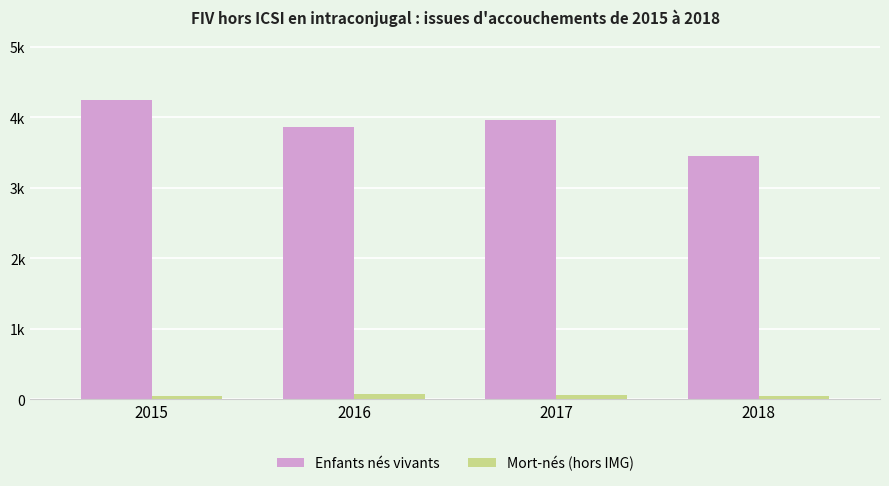

What are all the series names shown in the legend?

Enfants nés vivants, Mort-nés (hors IMG)